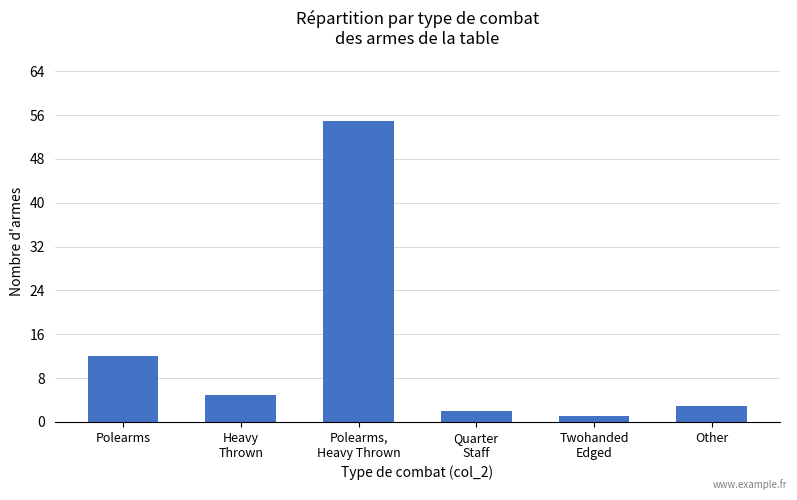

What is the label of the 5th bar from the right?

Heavy
Thrown